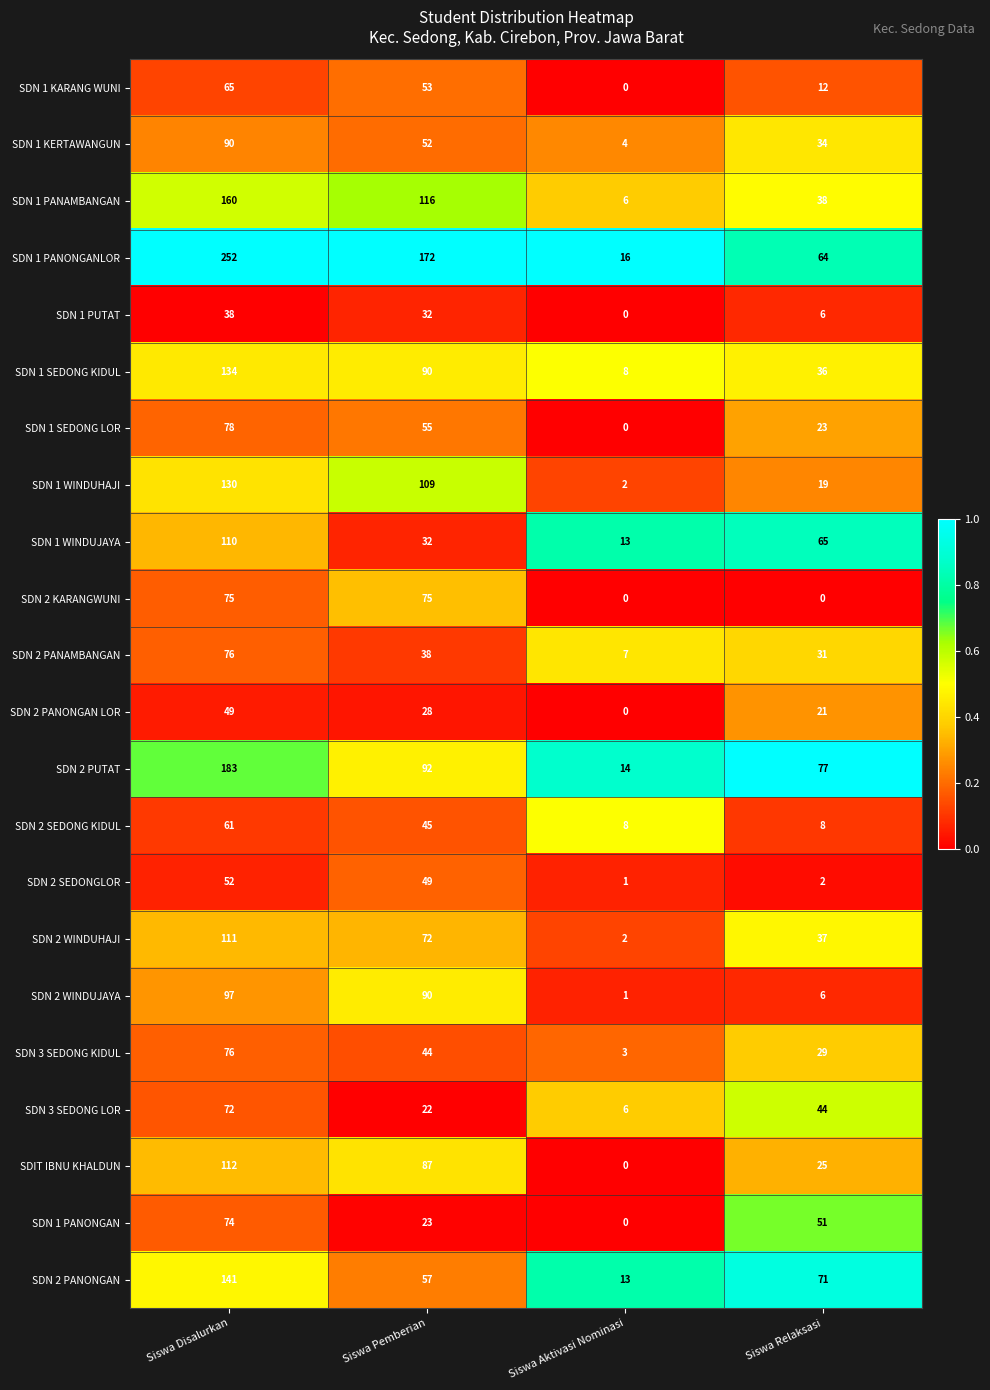

Is it true that SDN 1 KERTAWANGUN equals 10 at Siswa Relaksasi?

False